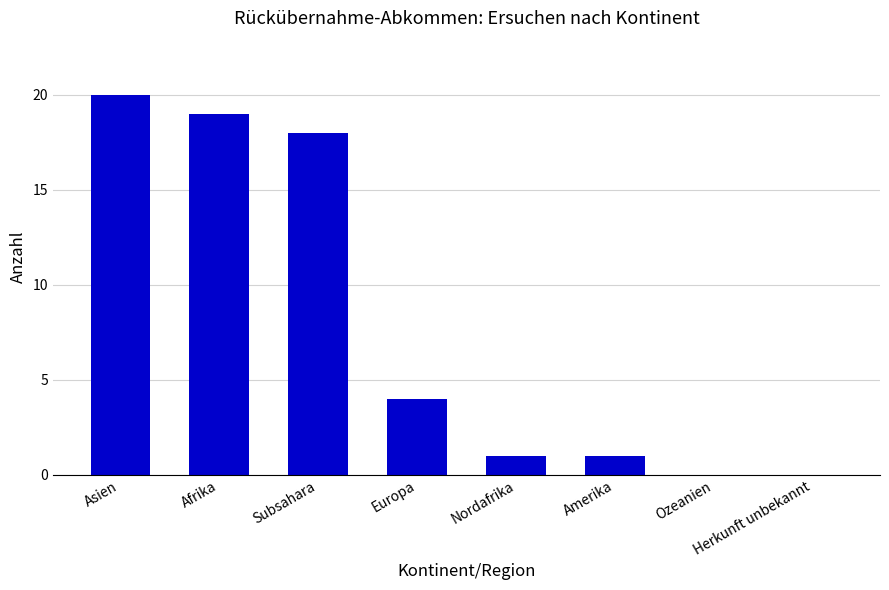

What is the sum of the values at Afrika and Amerika?

20